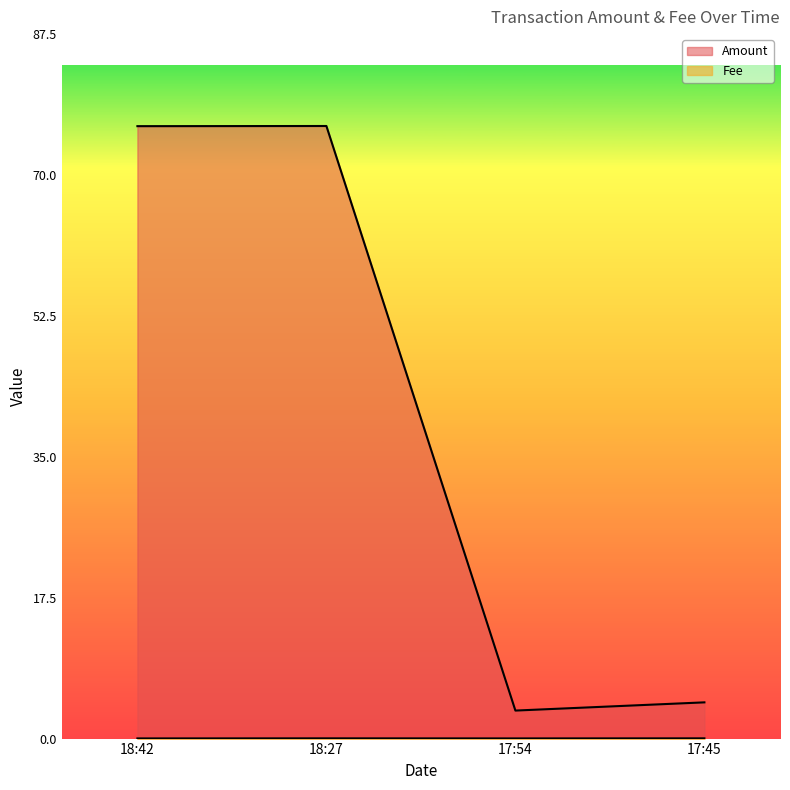

The value of Fee at 18:27 is 0.0. True or false?

False